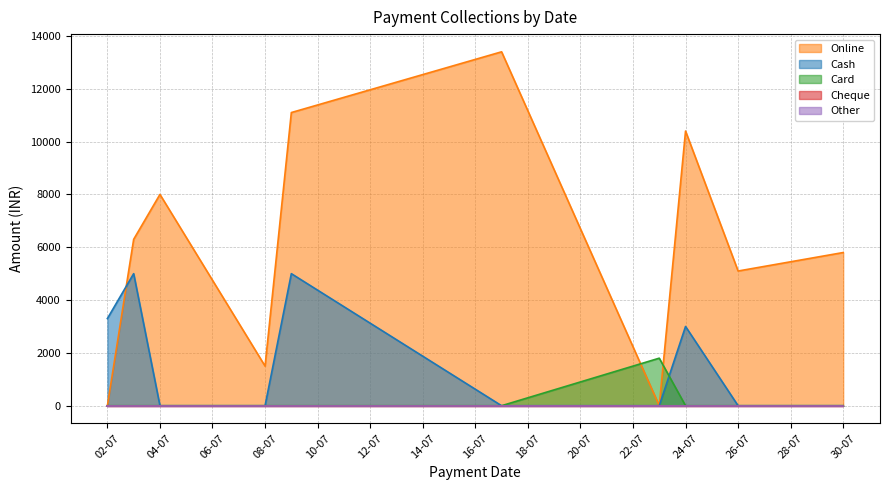

After their last crossing, which series has the higher values: Cash or Online?

Online